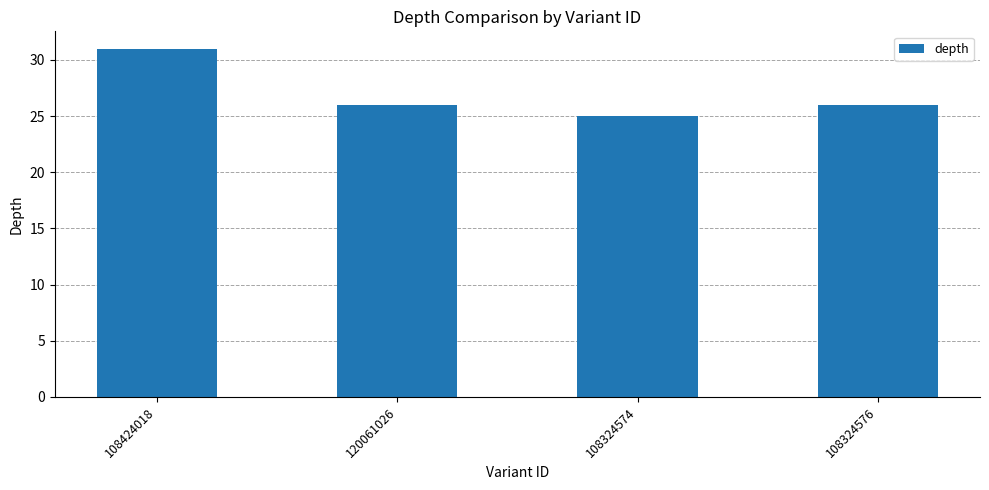

What is the value of the 3rd bar from the left?

25